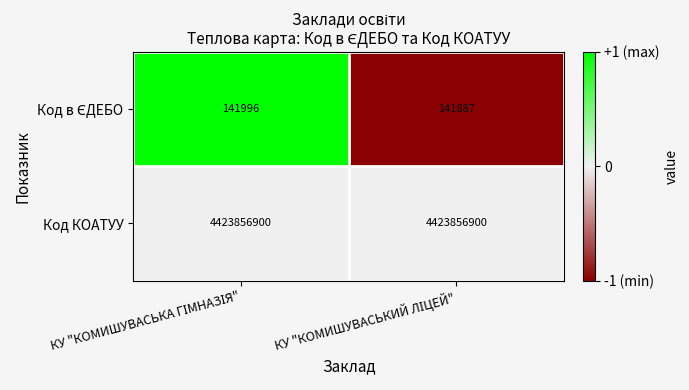

What is the highest value of the Код КОАТУУ series?

4423856900